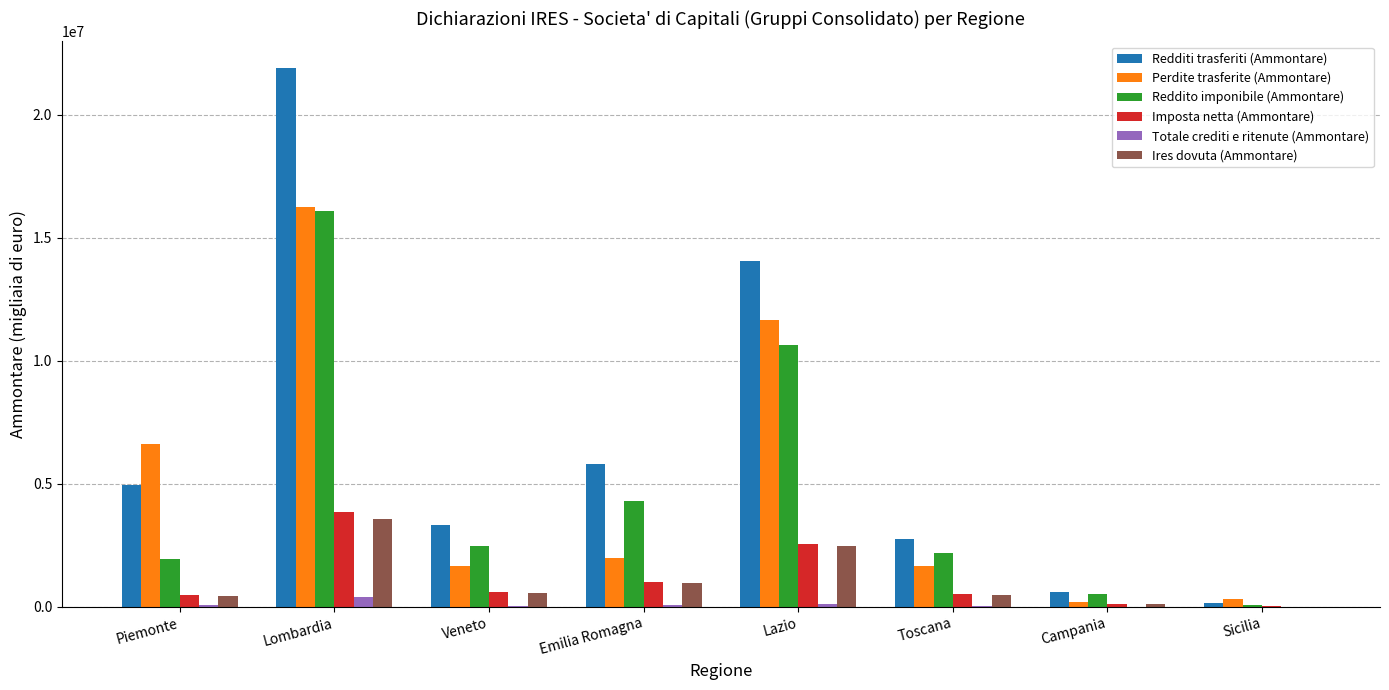

At which label is Perdite trasferite (Ammontare) closest to 8215436?

Piemonte